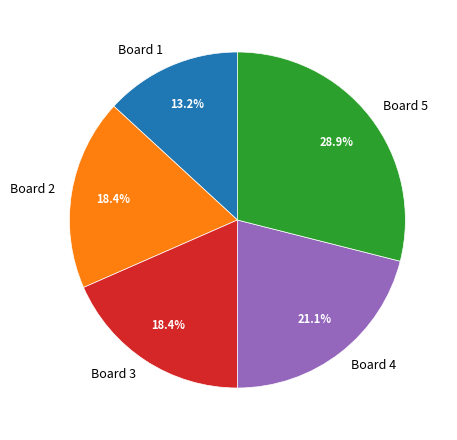

Is there any slice that represents more than half of the pie?

No